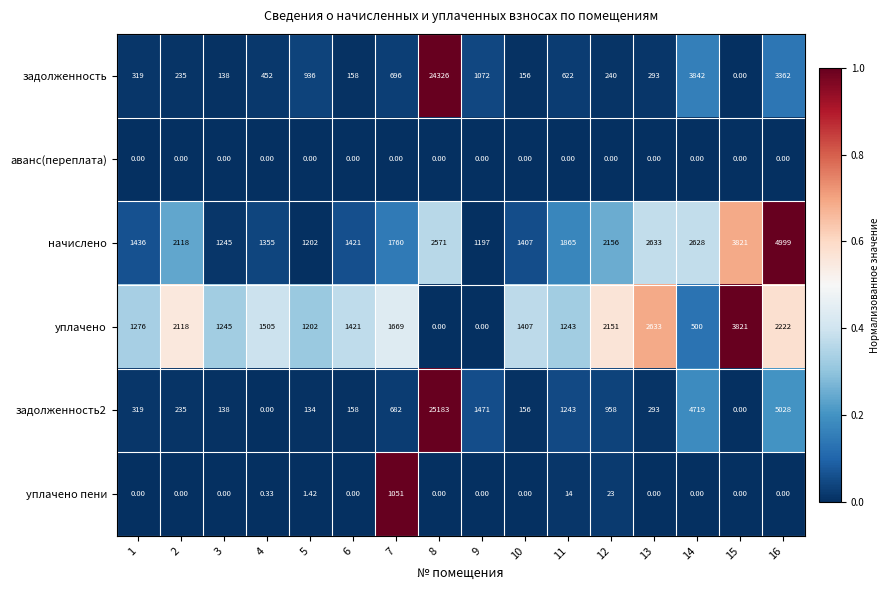

How many data points in начислено are less than 1865?

8